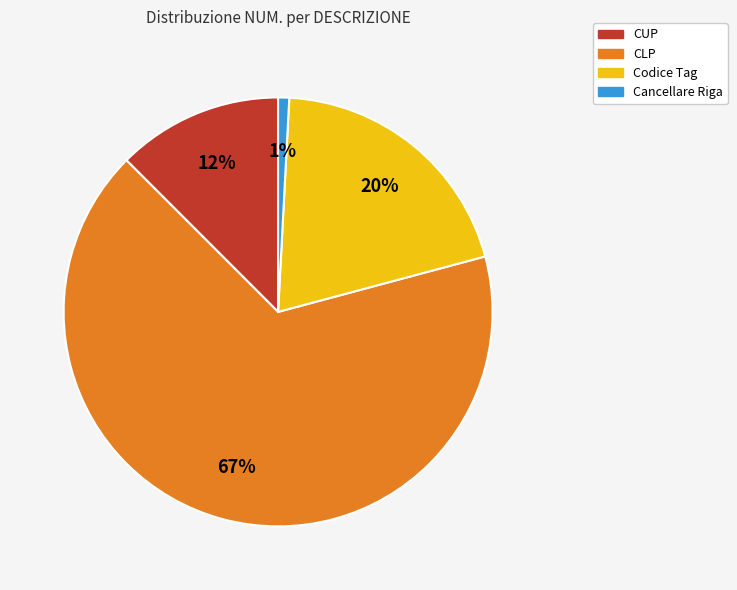

What is the largest slice in the pie chart?

CLP